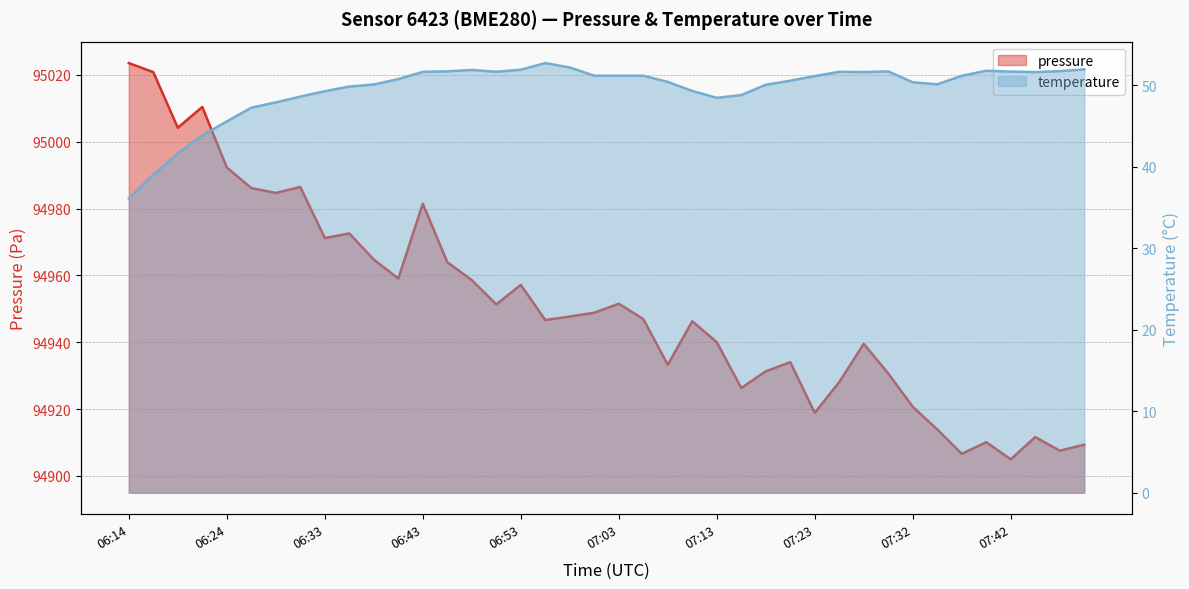

List the series in order of their peak value, lowest first.

temperature, pressure